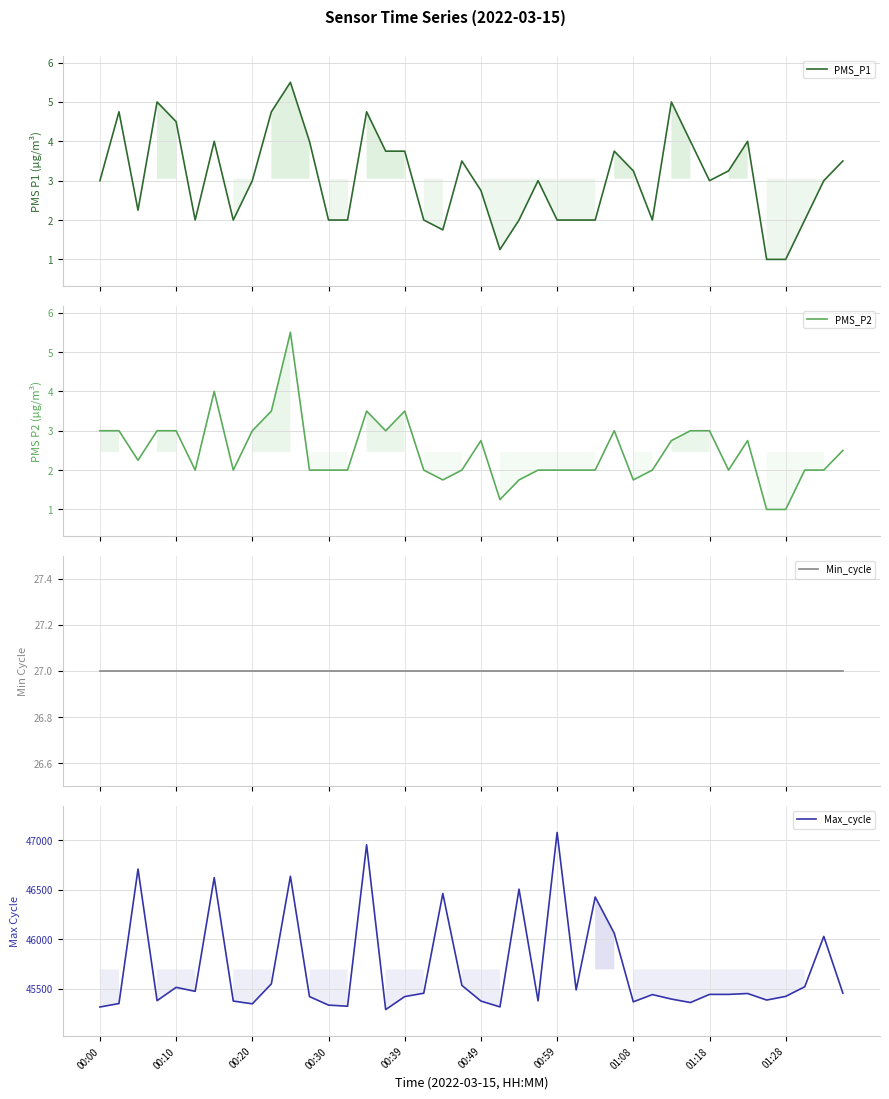

True or false: Max_cycle has a value of 80656.1 at 00:20.

False